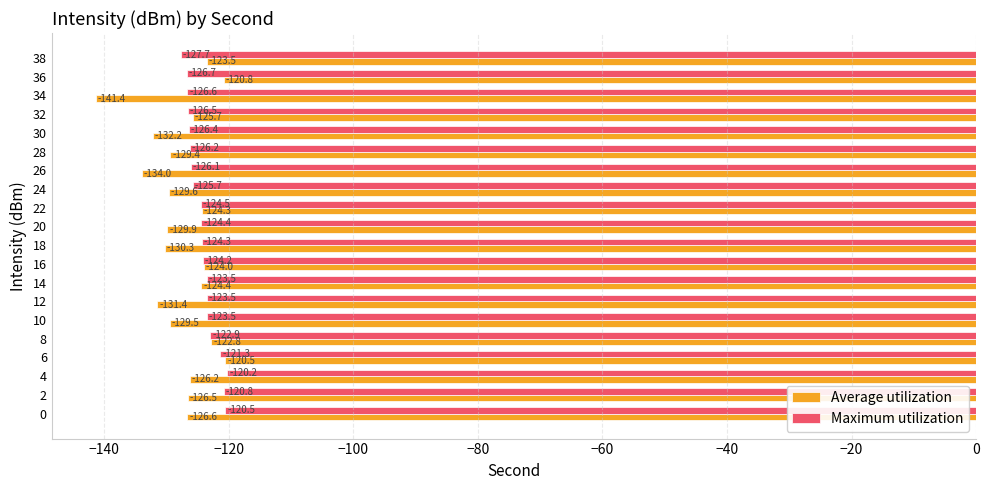

What is the average value of the Maximum utilization series?

-124.3